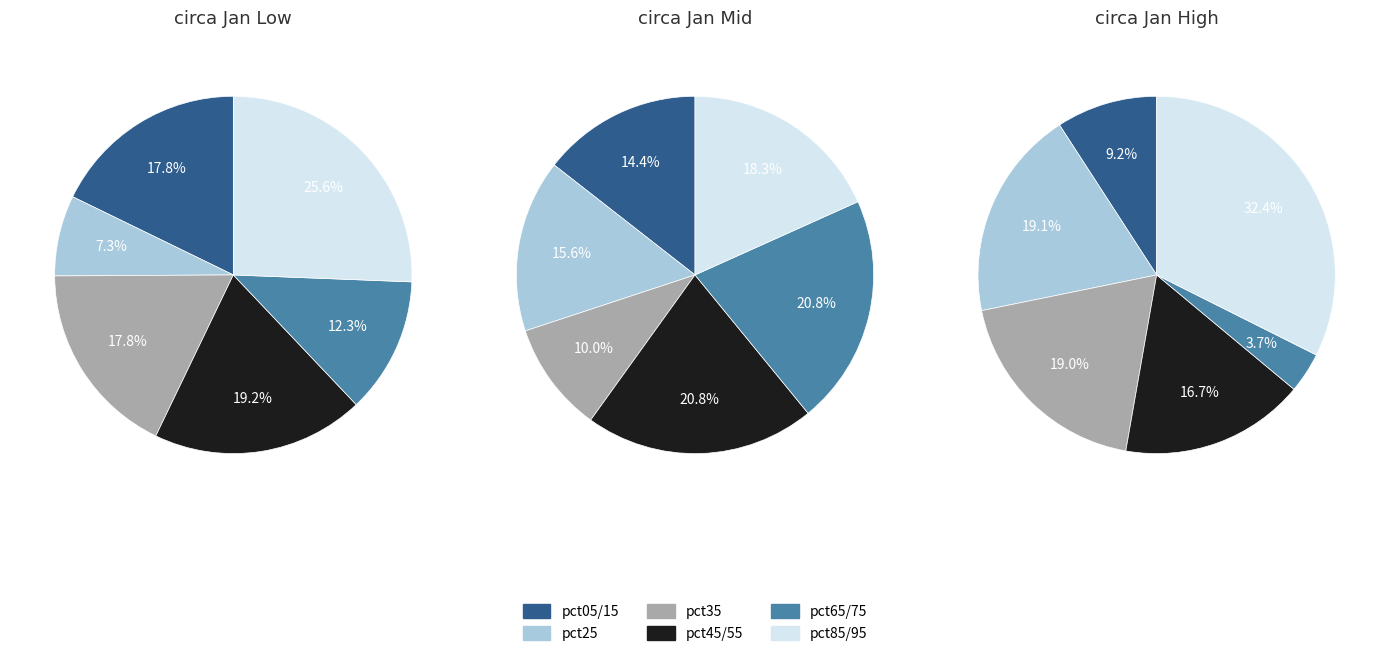

Which slice is the largest?

pct95